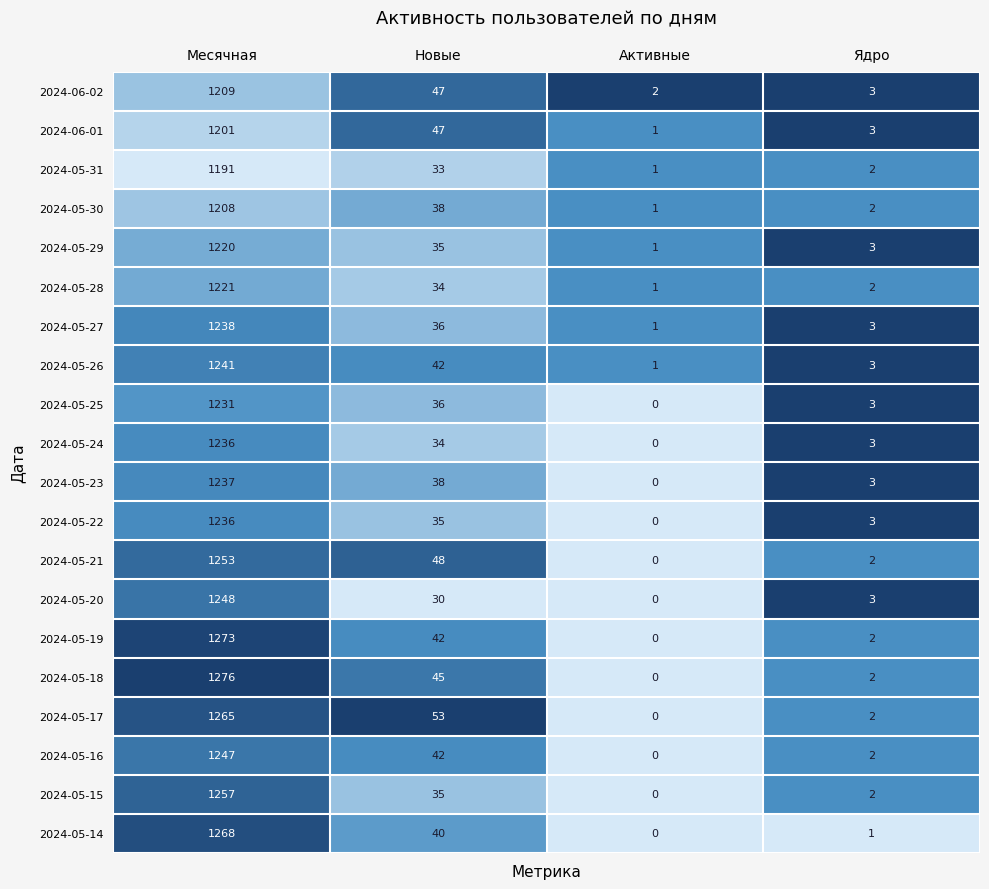

What is the difference between the maximum and second lowest values in the 2024-05-20 series?

1245